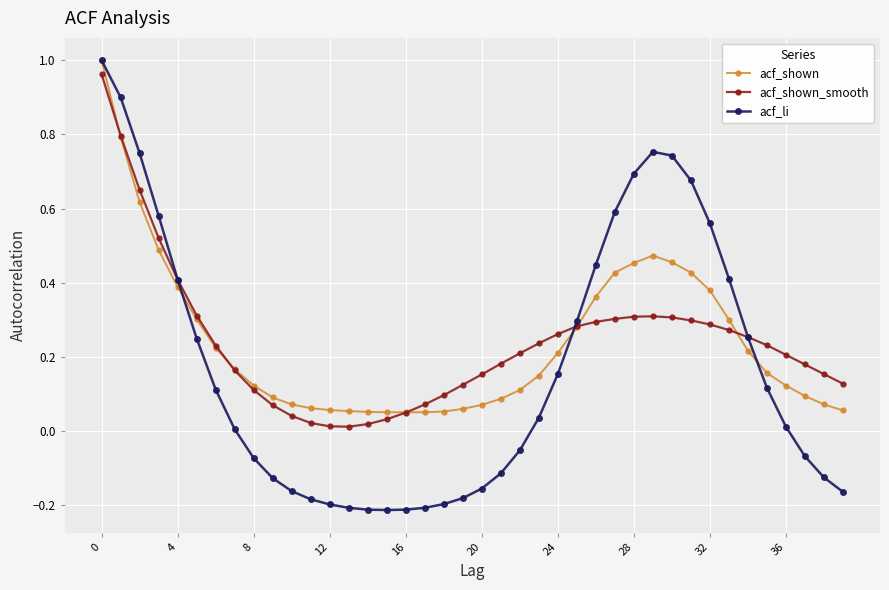

Which series has the largest range (max minus min)?

acf_li